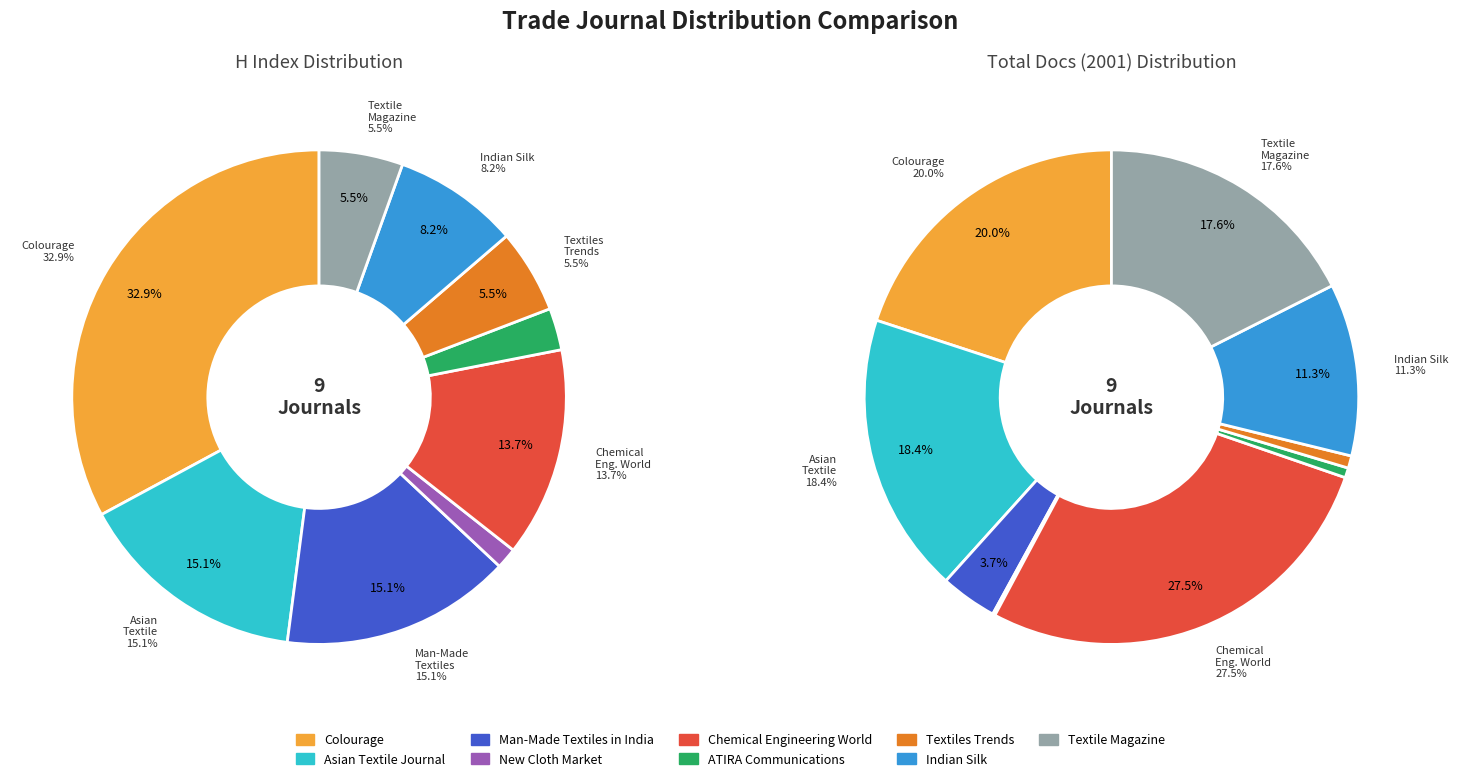

Which category has the biggest portion of the pie?

Chemical Engineering World